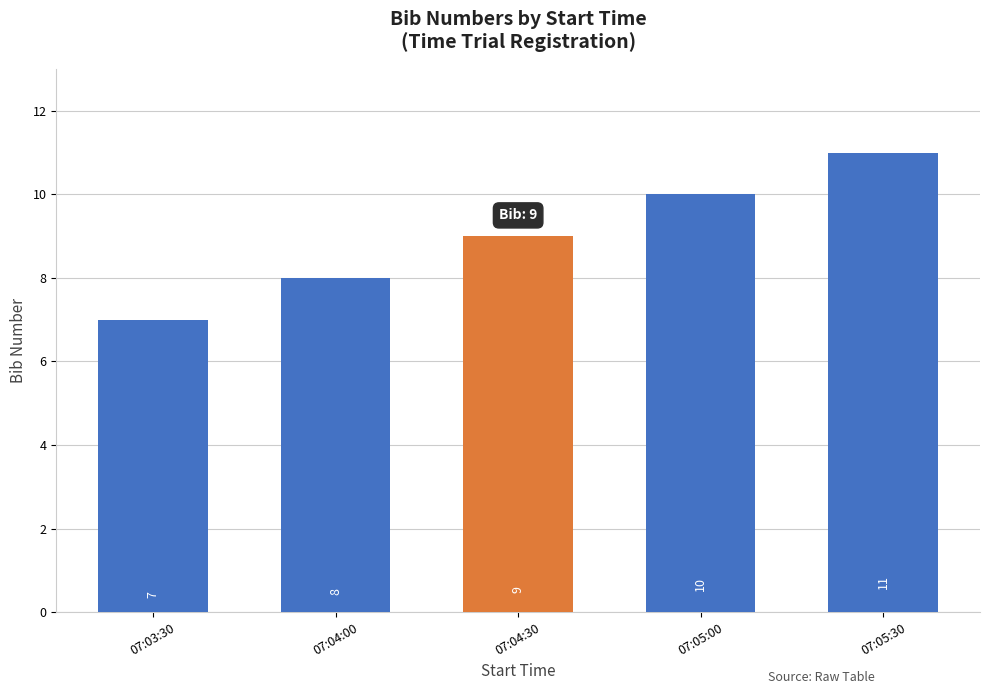

Does the chart contain stacked bars?

No